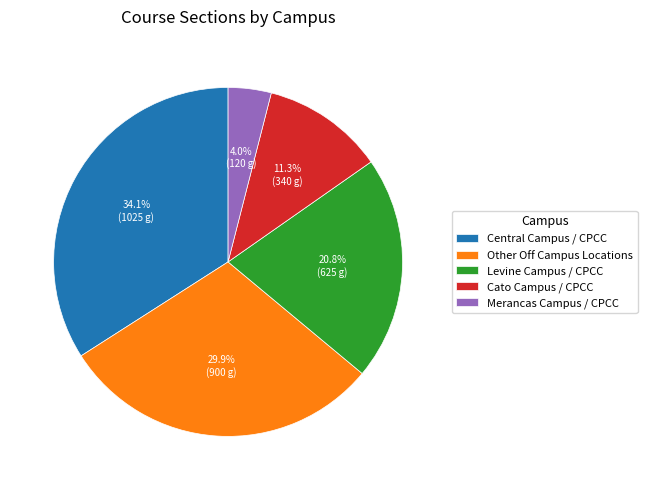

To the nearest percent, what is the difference between the largest and smallest slice percentages?

30%